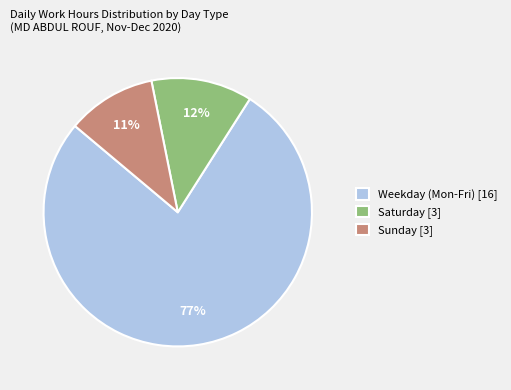

Which has a higher value, Saturday [3] or Sunday [3]?

Saturday [3]